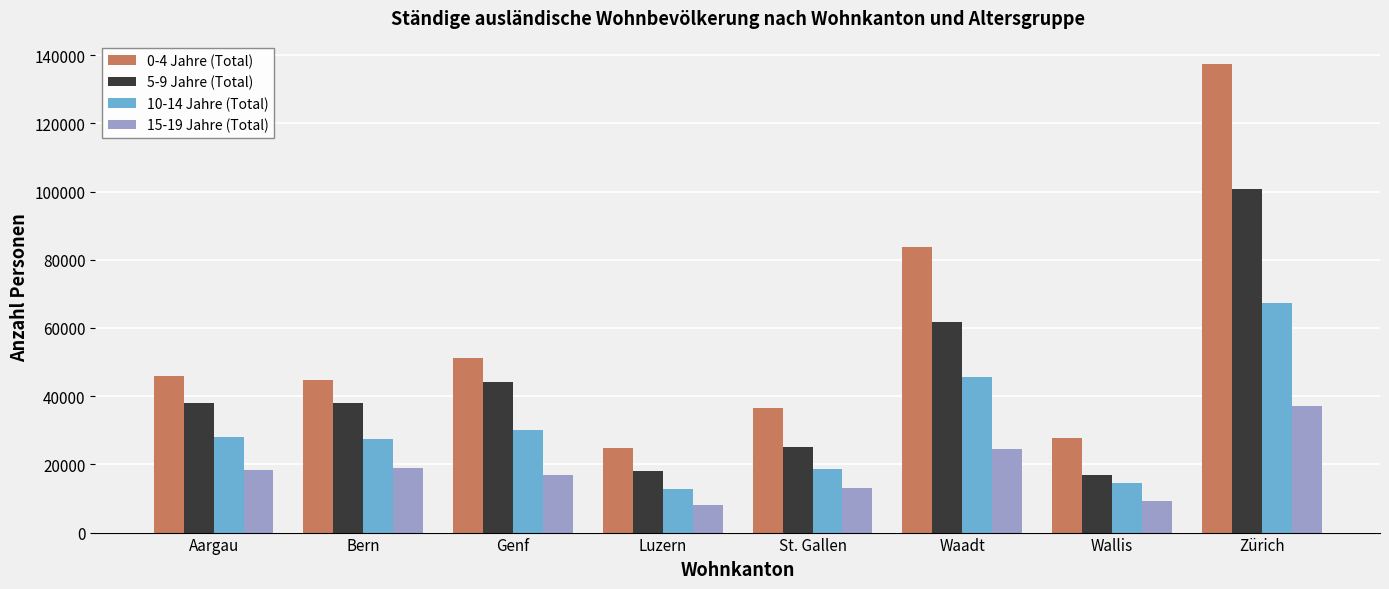

How many data points in 15-19 Jahre (Total) are less than 18400?

4